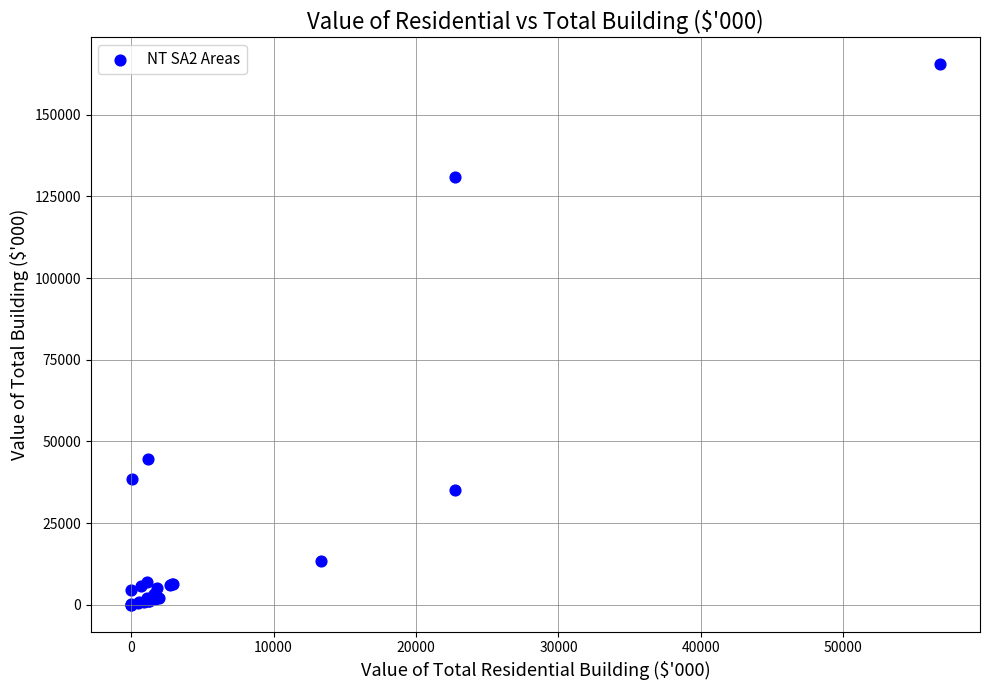

What Y value in the scatter plot is closest to 82702?

44636.3